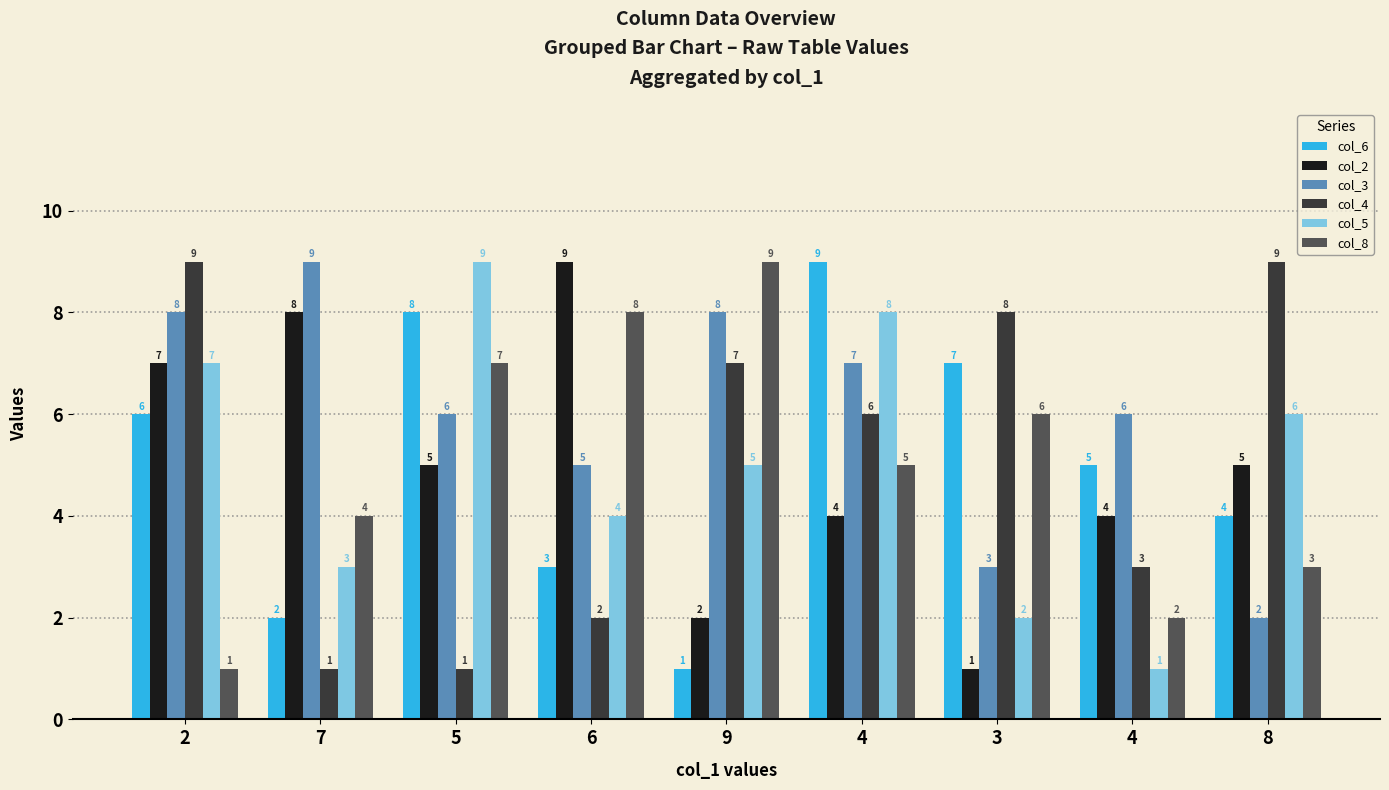

At 7, list the series in order from largest to smallest.

col_3, col_2, col_8, col_5, col_6, col_4